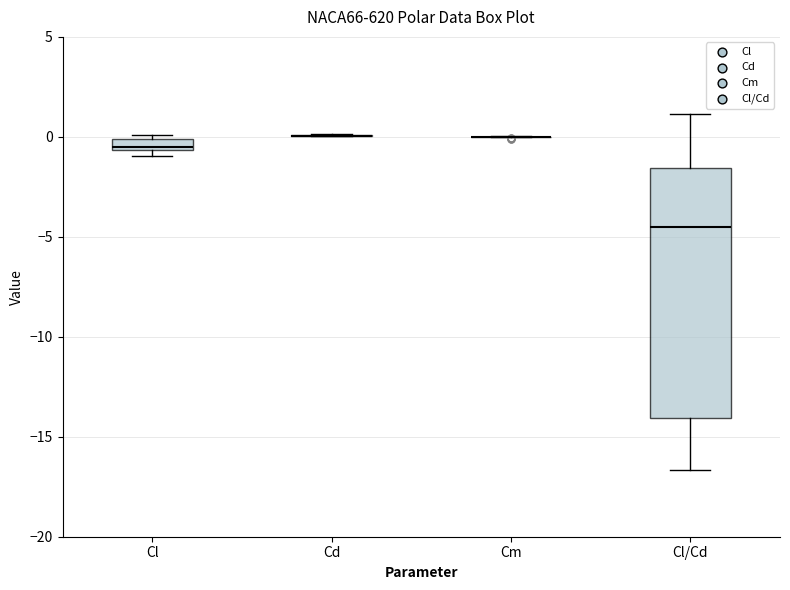

Which box is the tallest, from its lower edge to its upper edge?

Cl/Cd